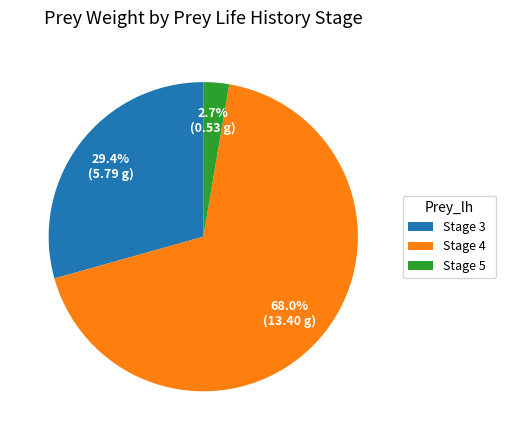

Rank the categories by value from highest to lowest.

Stage 4, Stage 3, Stage 5